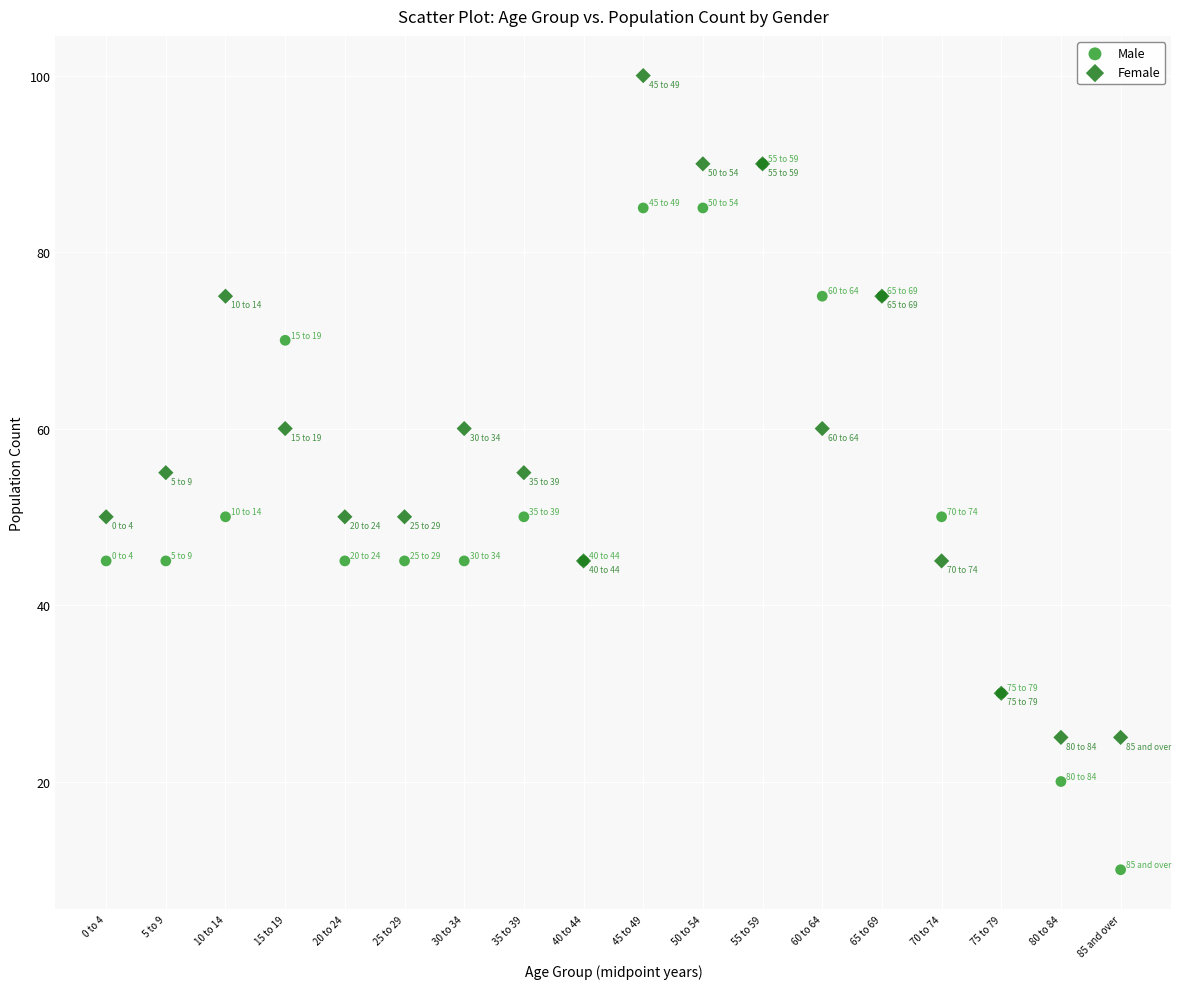

Which series contains the lowest Y value?

Male